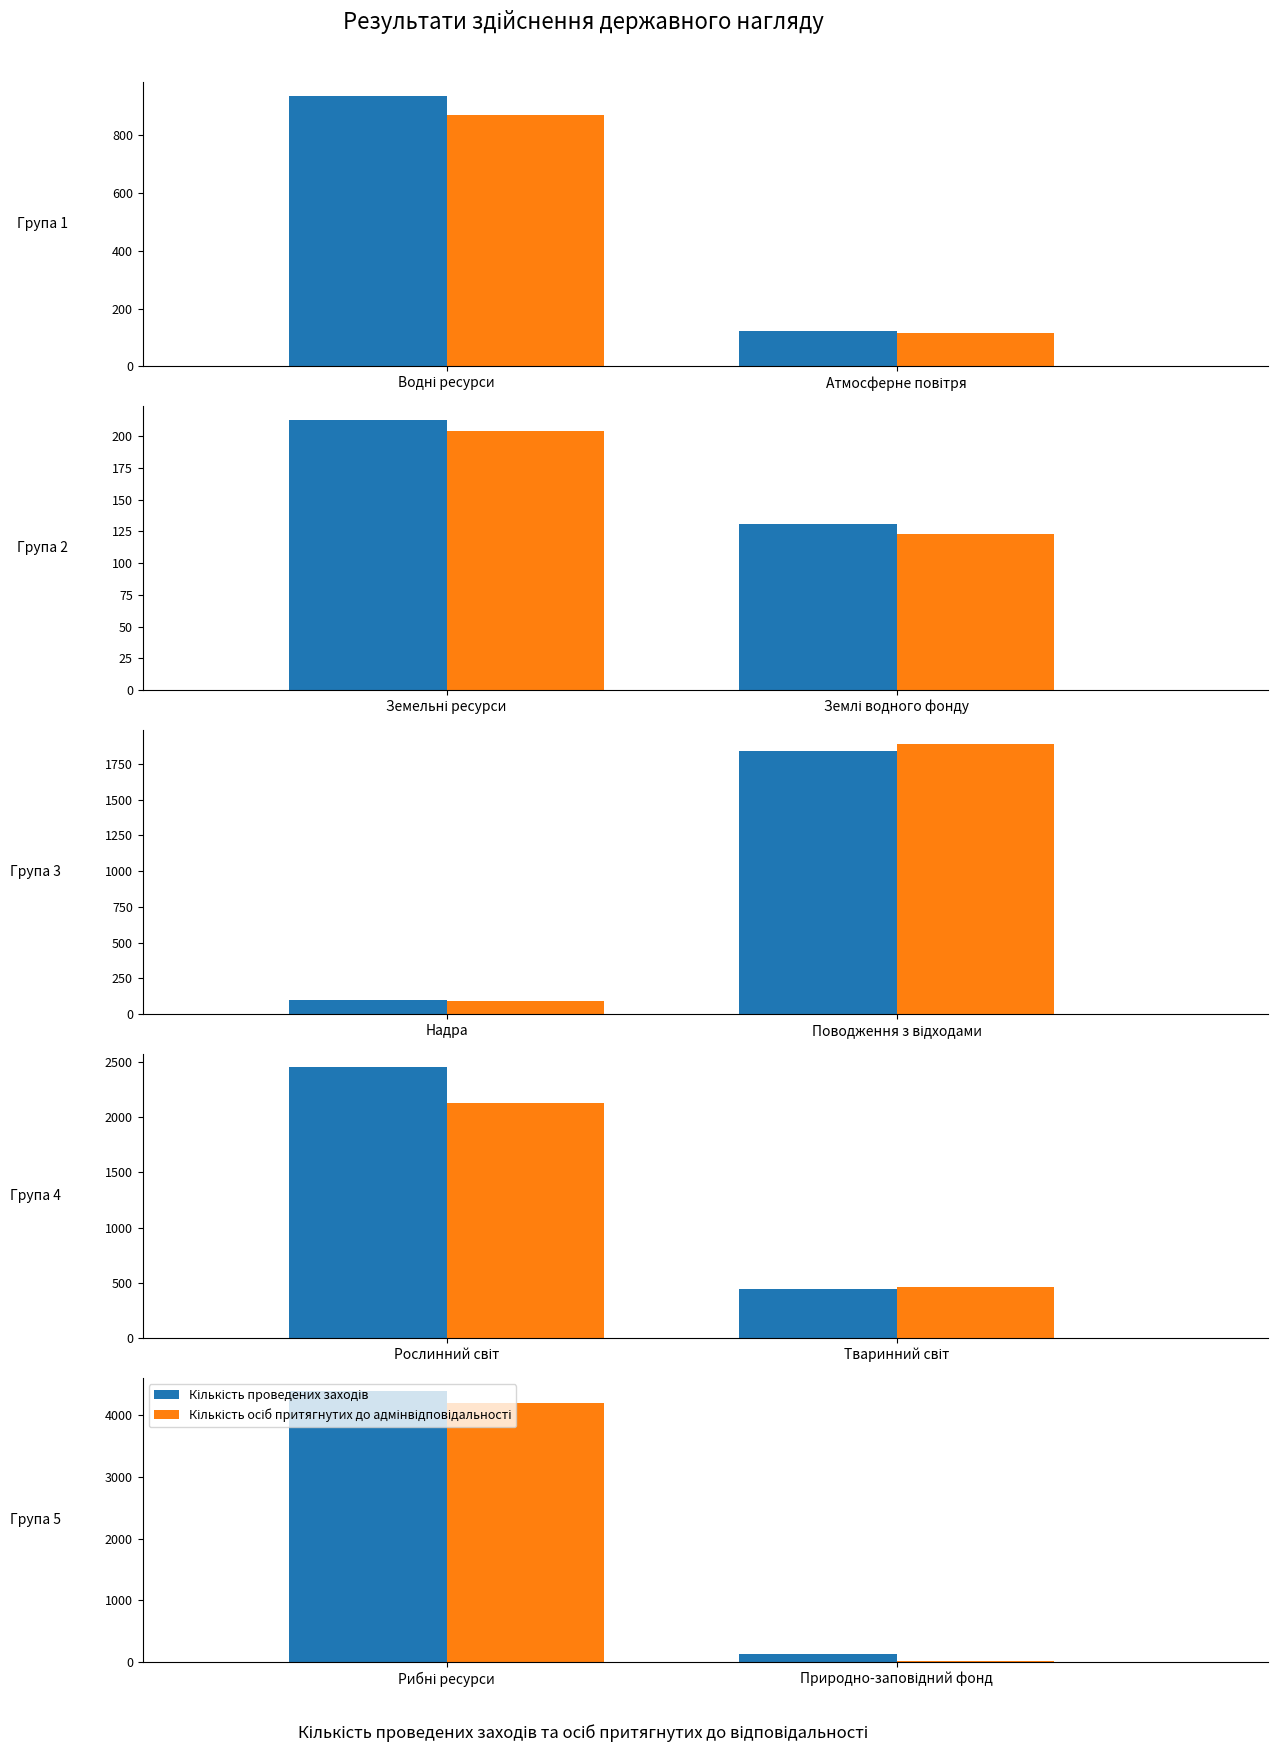

True or false: Кількість проведених заходів has a value of 133 at Природно-заповідний фонд.

True